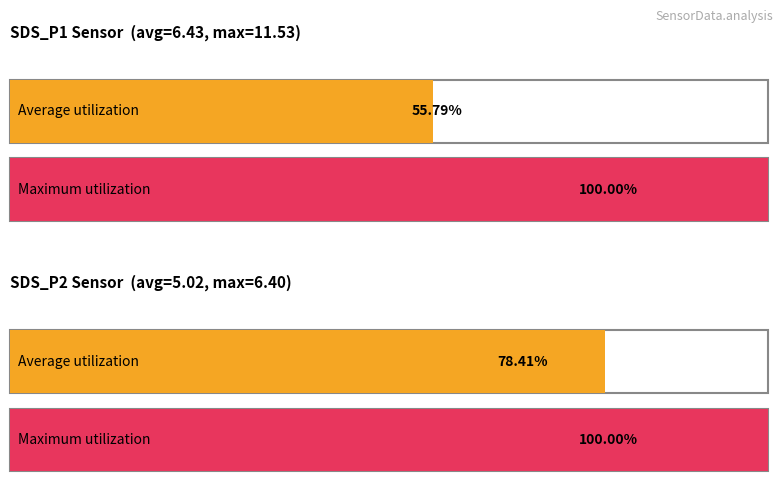

Which category has the highest value in the Maximum utilization series?

SDS_P1